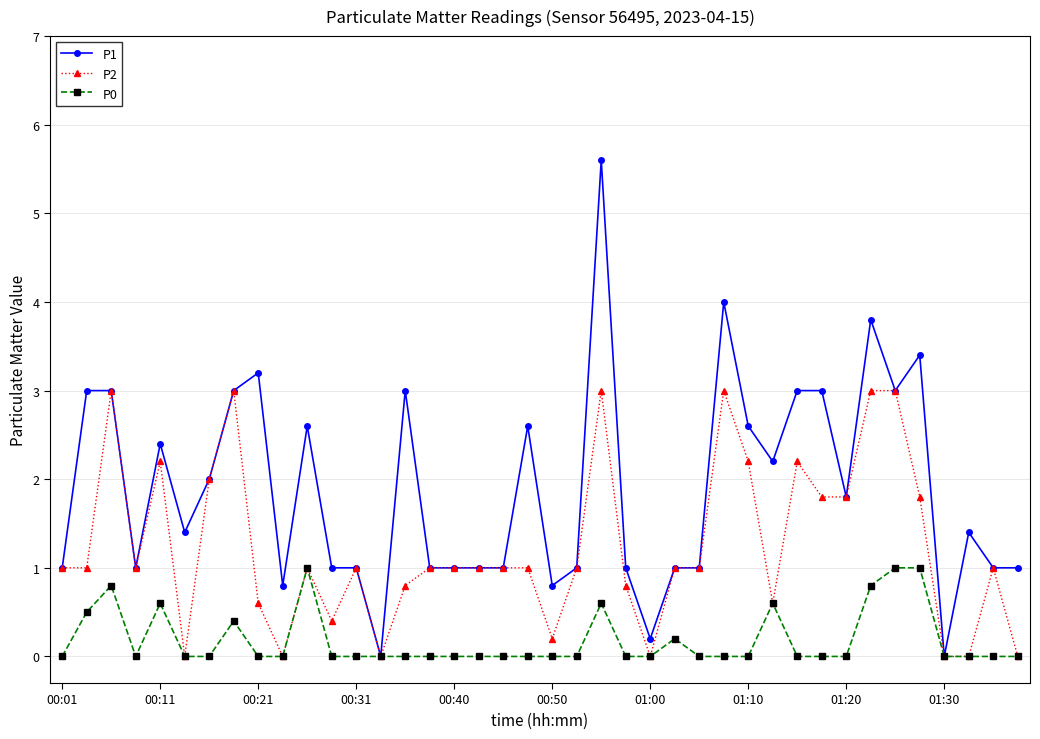

Reading right to left, what are all the values shown in this chart?

P1: 1.0	1.0	1.4	0.0	3.4	3.0	3.8	1.8	3.0	3.0	2.2	2.6	4.0	1.0	1.0	0.2	1.0	5.6	1.0	0.8	2.6	1.0	1.0	1.0	1.0	3.0	0.0	1.0	1.0	2.6	0.8	3.2	3.0	2.0	1.4	2.4	1.0	3.0	3.0	1.0
P2: 0.0	1.0	0.0	0.0	1.8	3.0	3.0	1.8	1.8	2.2	0.6	2.2	3.0	1.0	1.0	0.0	0.8	3.0	1.0	0.2	1.0	1.0	1.0	1.0	1.0	0.8	0.0	1.0	0.4	1.0	0.0	0.6	3.0	2.0	0.0	2.2	1.0	3.0	1.0	1.0
P0: 0.0	0.0	0.0	0.0	1.0	1.0	0.8	0.0	0.0	0.0	0.6	0.0	0.0	0.0	0.2	0.0	0.0	0.6	0.0	0.0	0.0	0.0	0.0	0.0	0.0	0.0	0.0	0.0	0.0	1.0	0.0	0.0	0.4	0.0	0.0	0.6	0.0	0.8	0.5	0.0